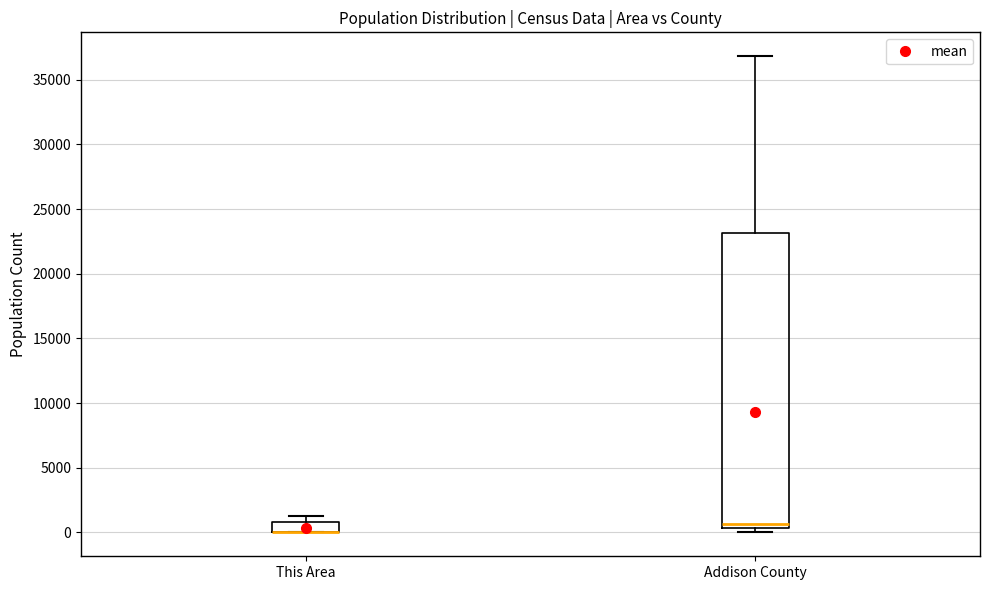

Where is the lower edge of the box for Addison County on the y-axis? The values are not printed on the chart, so give them approximately, as read against the axis.

500